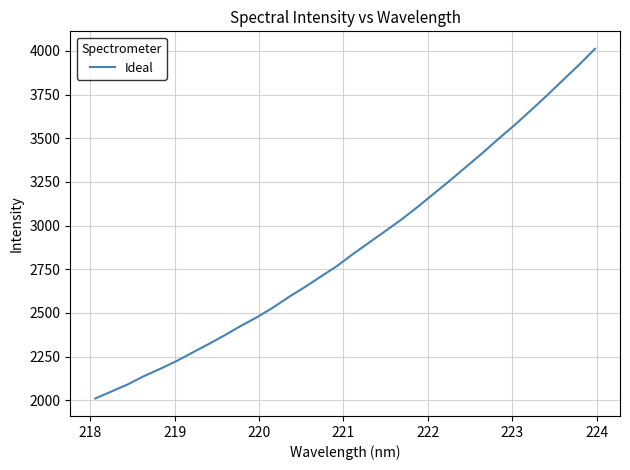

Is this an area chart (filled region under the line)?

No